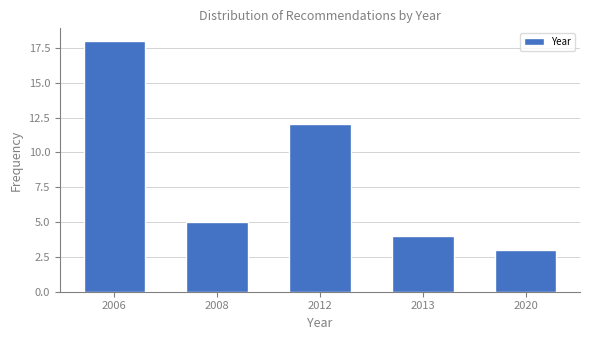

Reading right to left, extract all data points from this chart.

3	4	12	5	18